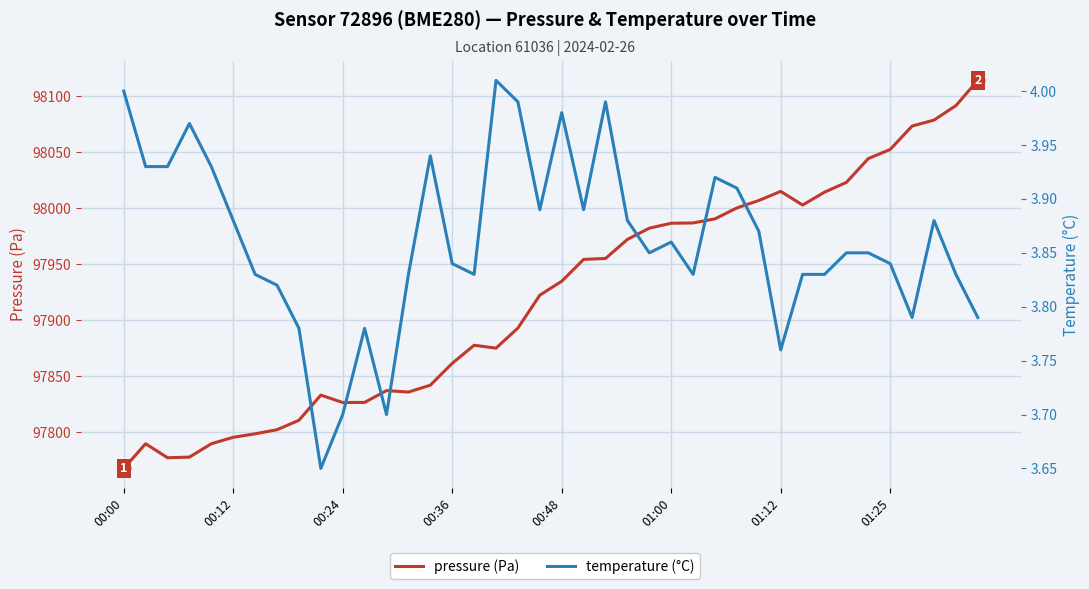

Which series has the widest spread of values?

pressure (Pa)